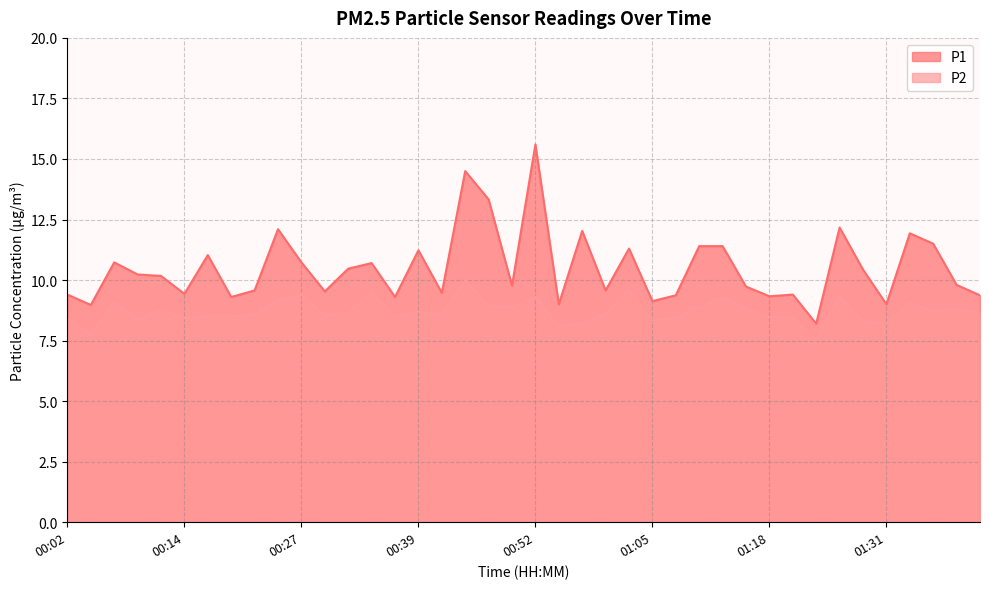

How many data points in P2 are less than 8?

2